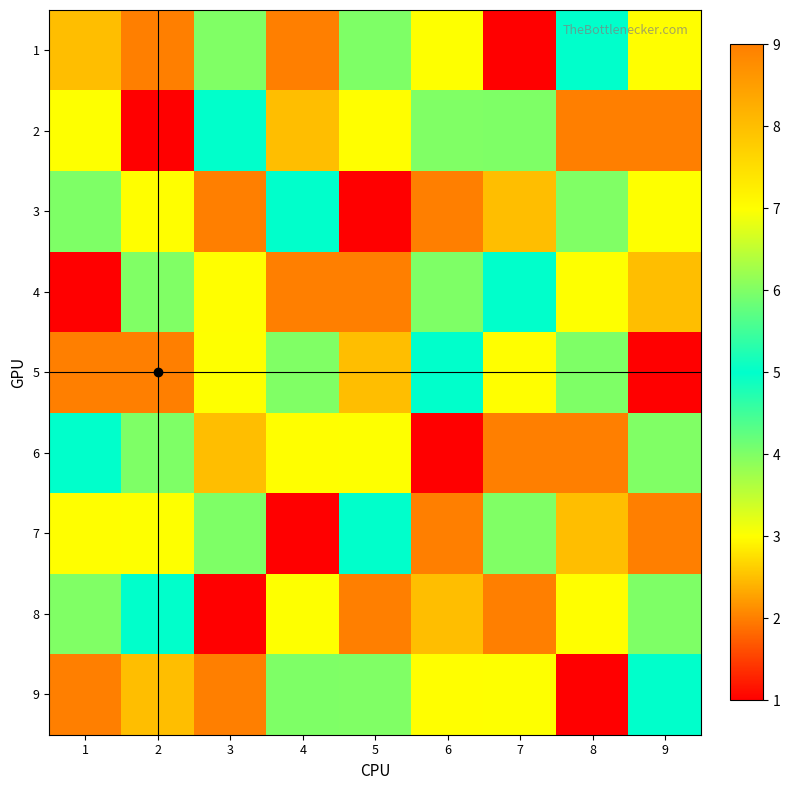

At 8, list the series in order from largest to smallest.

6, 7, 8, 3, 1, 5, 4, 2, 9